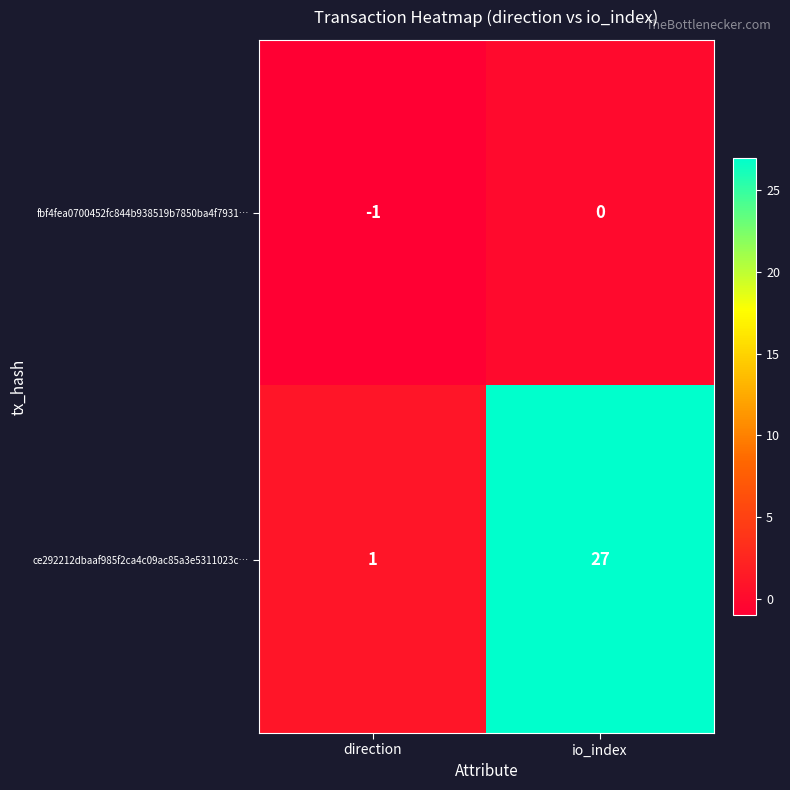

Reading right to left, transcribe all the data shown in this chart.

fbf4fea0700452fc844b938519b7850ba4f7931…: io_index=0	direction=-1
ce292212dbaaf985f2ca4c09ac85a3e5311023c…: io_index=27	direction=1